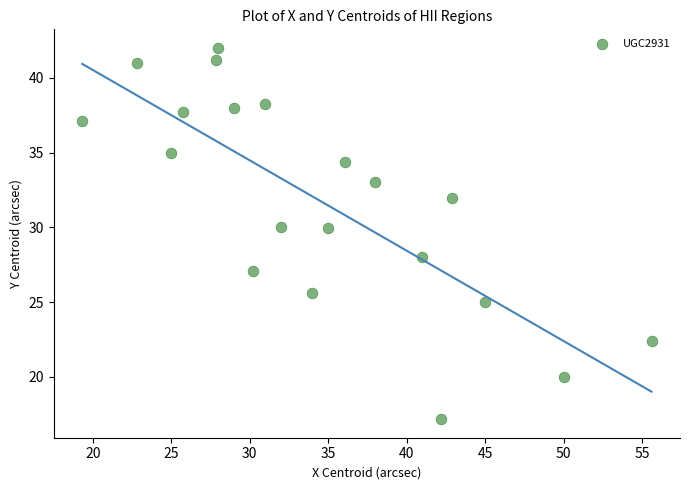

What is the range of X values (max minus min)?

36.3